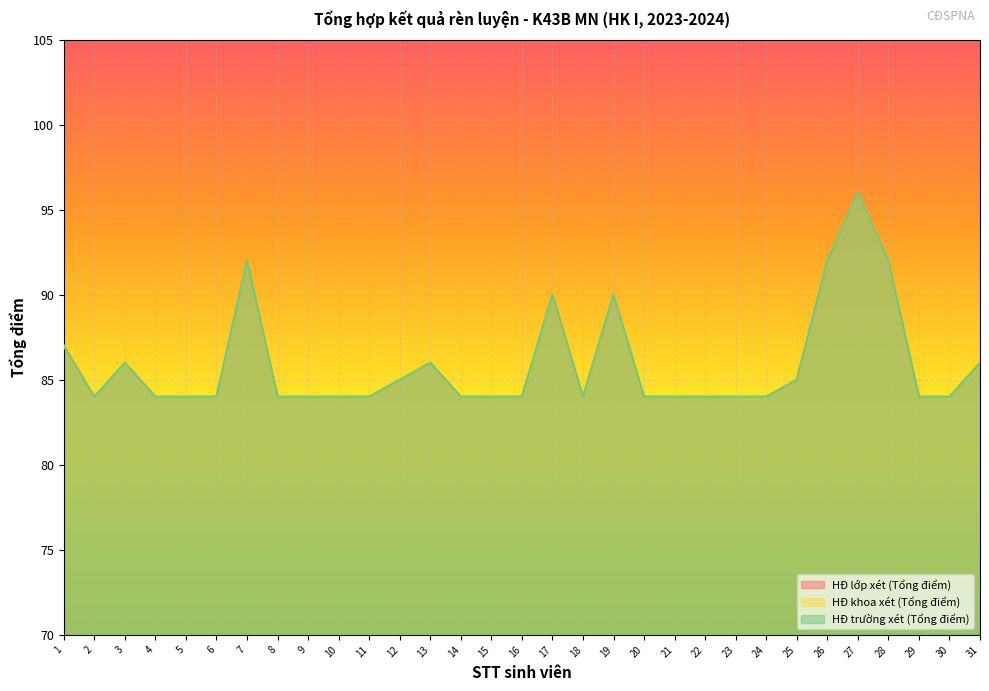

True or false: HĐ lớp xét (Tổng điểm) and HĐ trường xét (Tổng điểm) cross at least once.

False